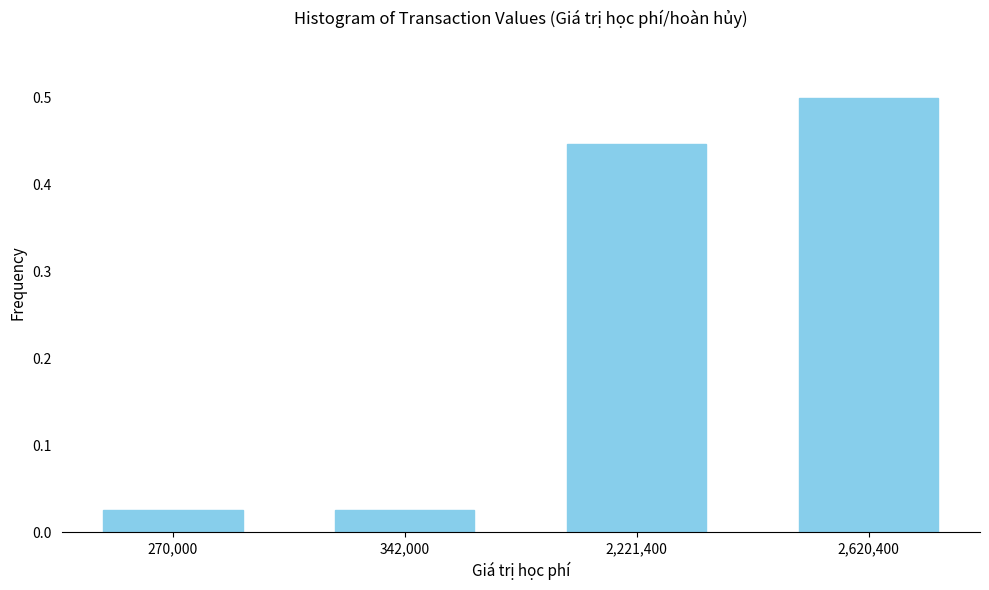

What is the difference between the maximum and minimum values?

0.5